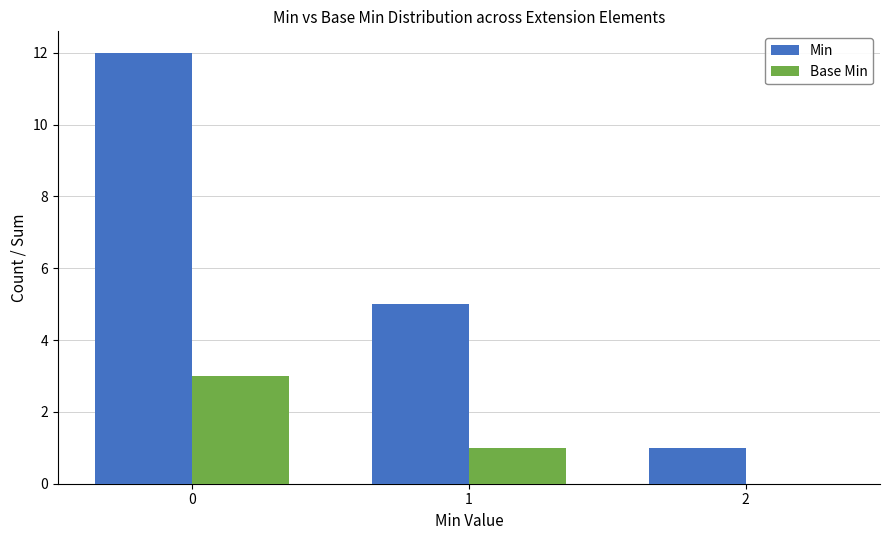

Is the value of Base Min at 0 greater than the value of Min at 0?

No